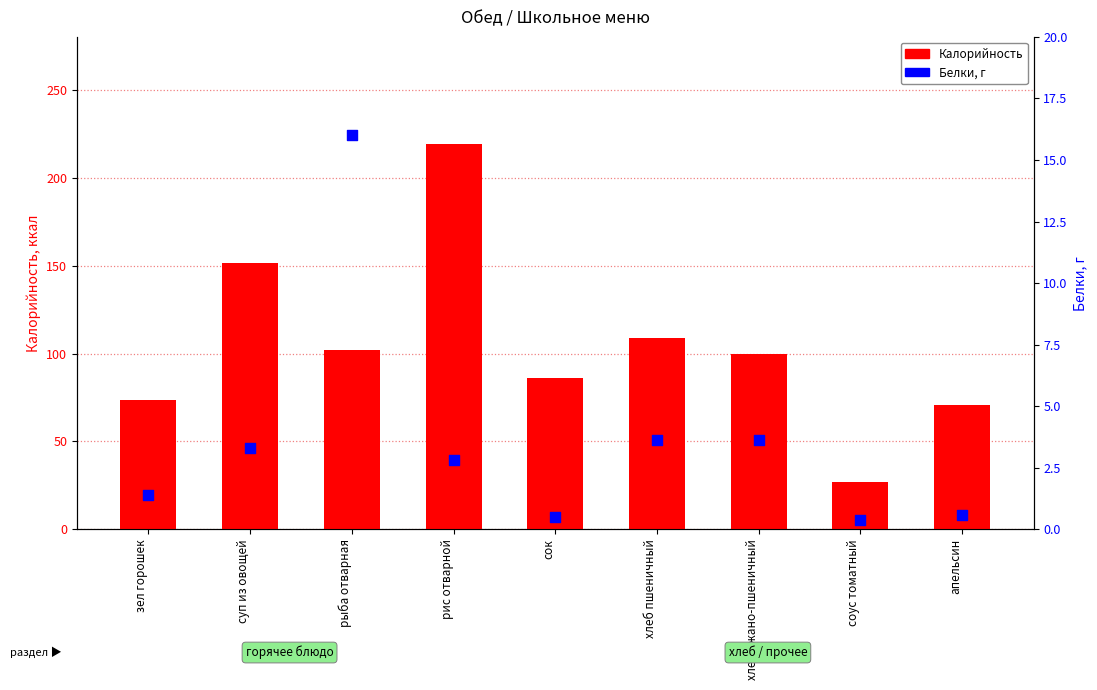

Which series has the largest Y range (max minus min)?

Калорийность